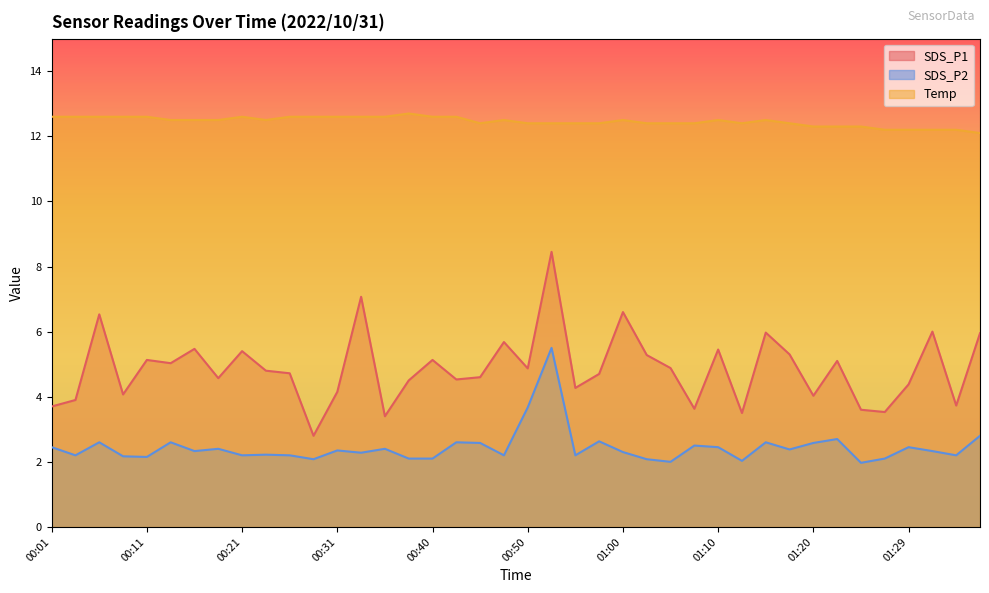

List the labels in order of SDS_P1 value, largest first.

00:53, 00:33, 01:00, 00:06, 01:32, 01:15, 01:36, 00:48, 00:16, 01:10, 00:21, 01:17, 01:02, 00:11, 00:40, 01:22, 00:14, 01:05, 00:50, 00:23, 00:26, 00:57, 00:45, 00:18, 00:43, 00:38, 01:29, 00:55, 00:31, 00:09, 01:20, 00:04, 01:34, 00:01, 01:07, 01:24, 01:27, 01:12, 00:36, 00:28